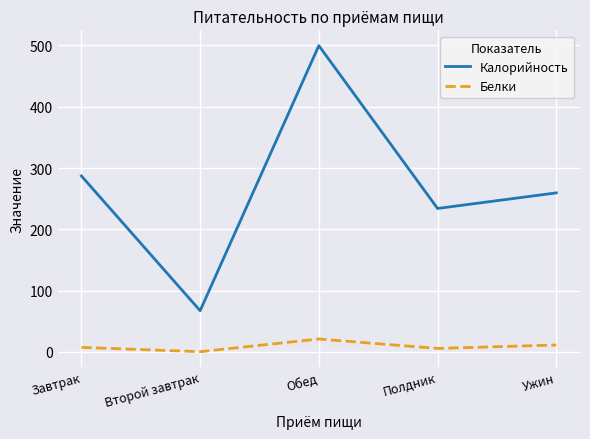

True or false: Белки and Калорийность cross at least once.

False